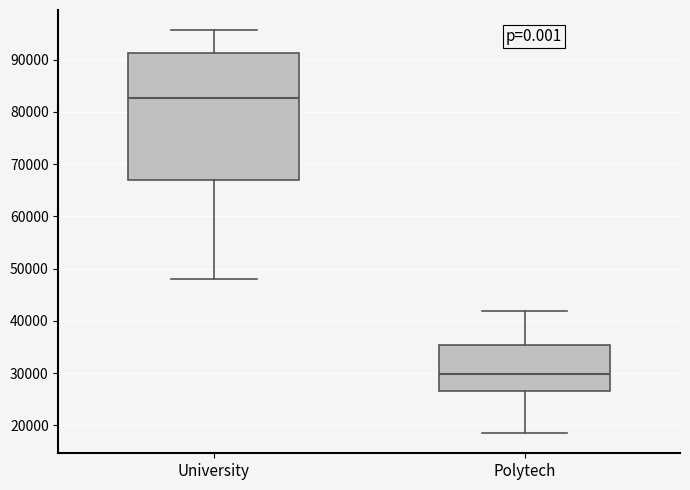

Where is the upper edge of the box for Polytech on the y-axis? The values are not printed on the chart, so give them approximately, as read against the axis.

35000